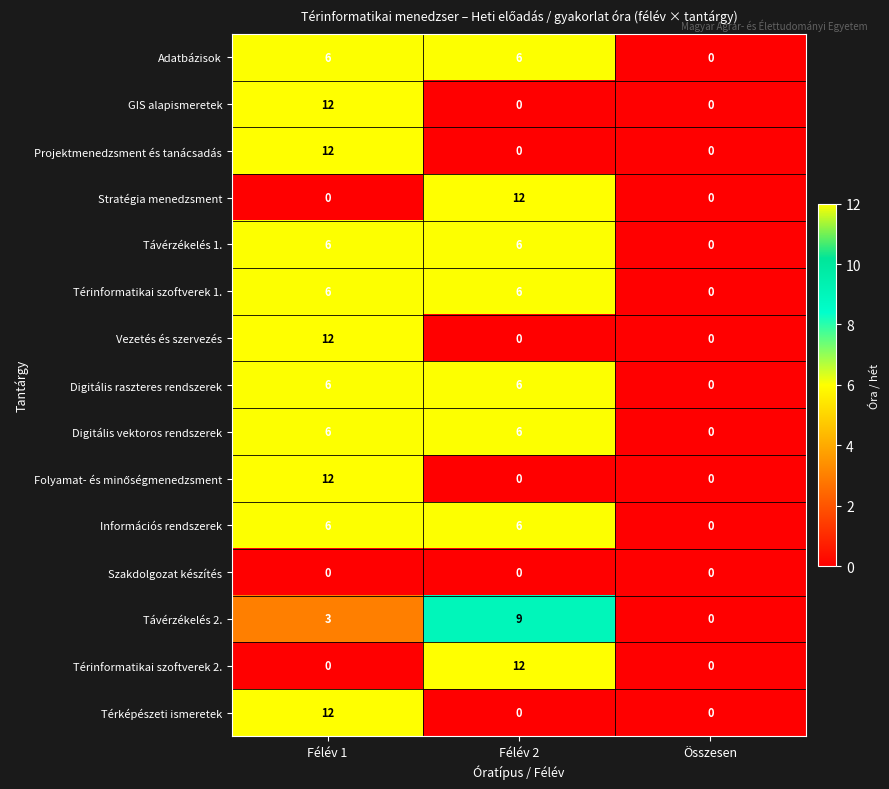

True or false: Digitális vektoros rendszerek has a value of 0 at Összesen.

True